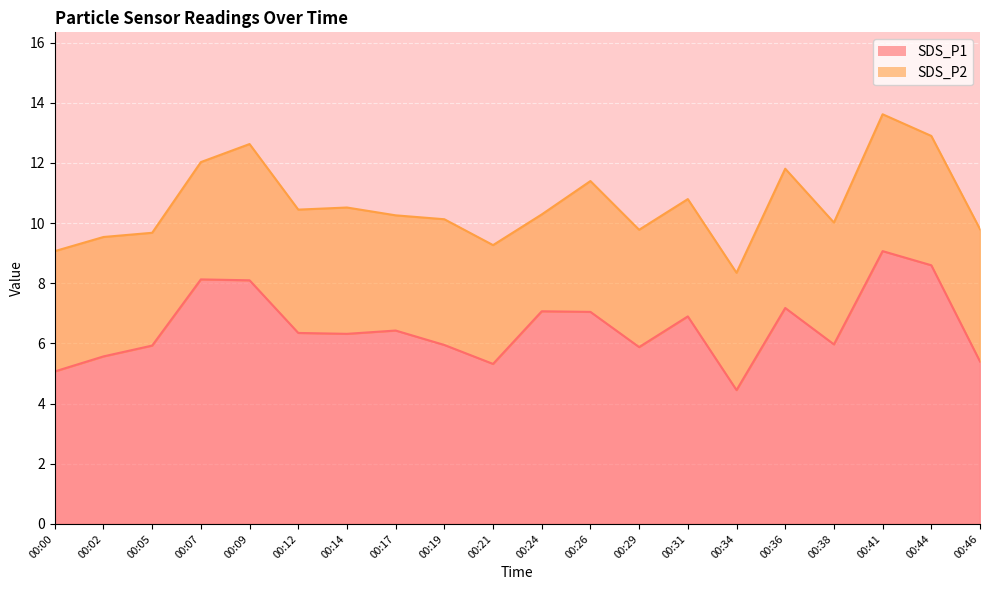

Where is the first local minimum?

00:14